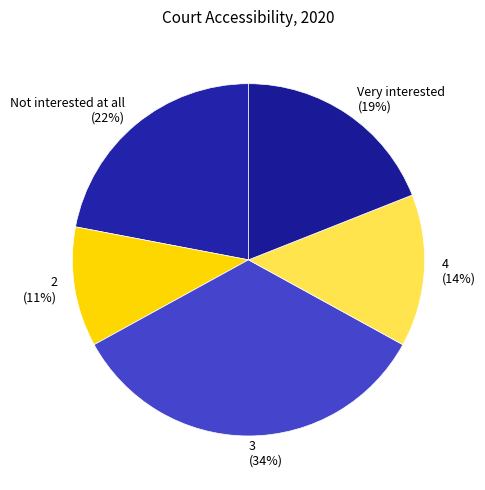

How many slices are in this pie chart?

5